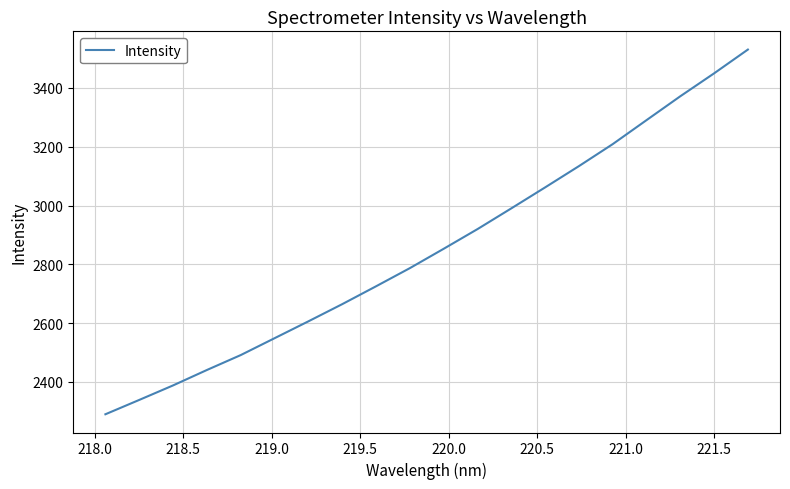

What is the greatest value displayed?

3530.7